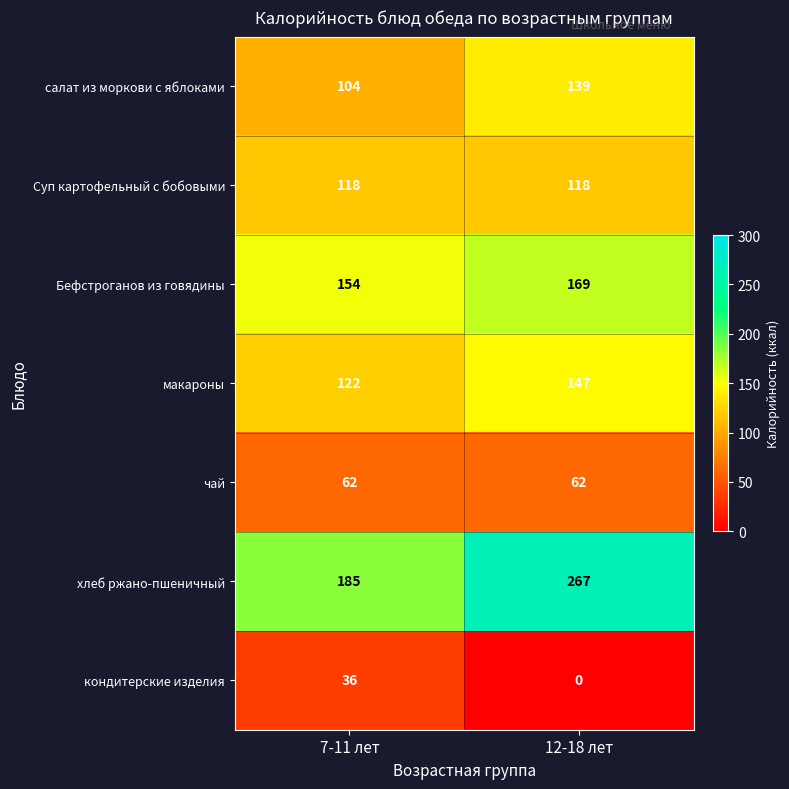

How many distinct data groups are displayed?

7